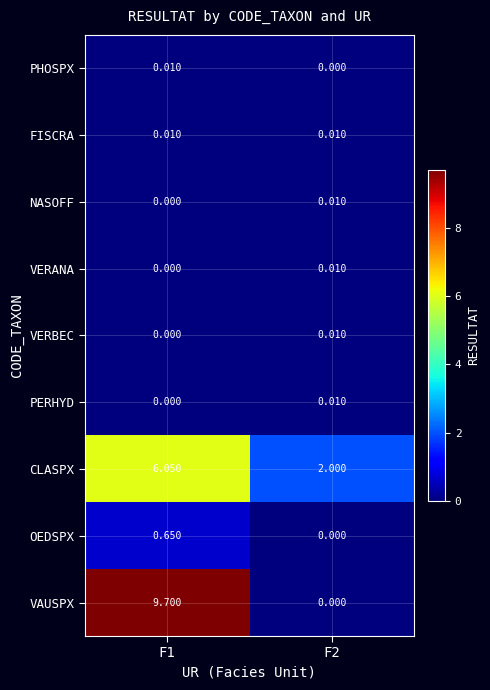

Which series has the largest total across all categories?

VAUSPX